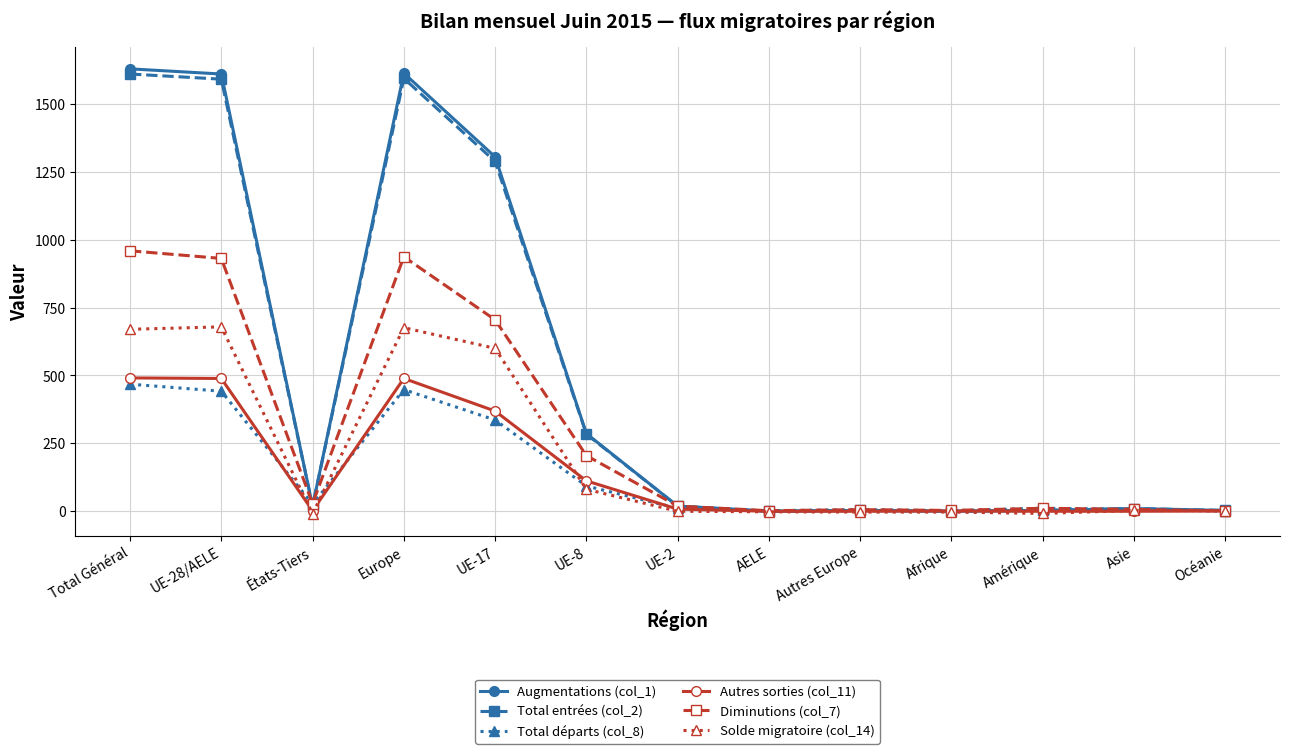

Which series changed the most between Total Général and Afrique?

Augmentations (col_1)